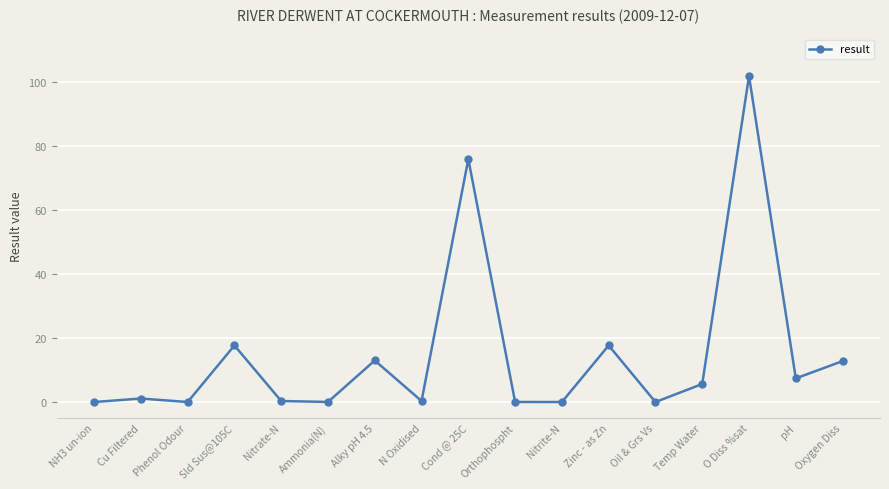

What is the change in value from Zinc - as Zn to pH?

-10.3